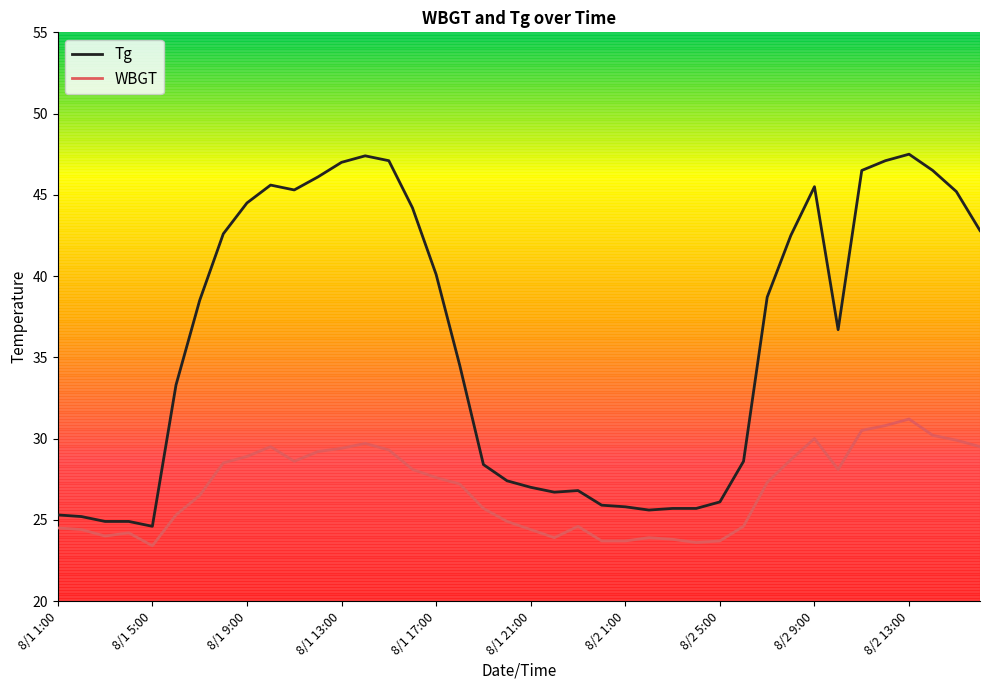

What is the highest value of the Tg series?

47.5